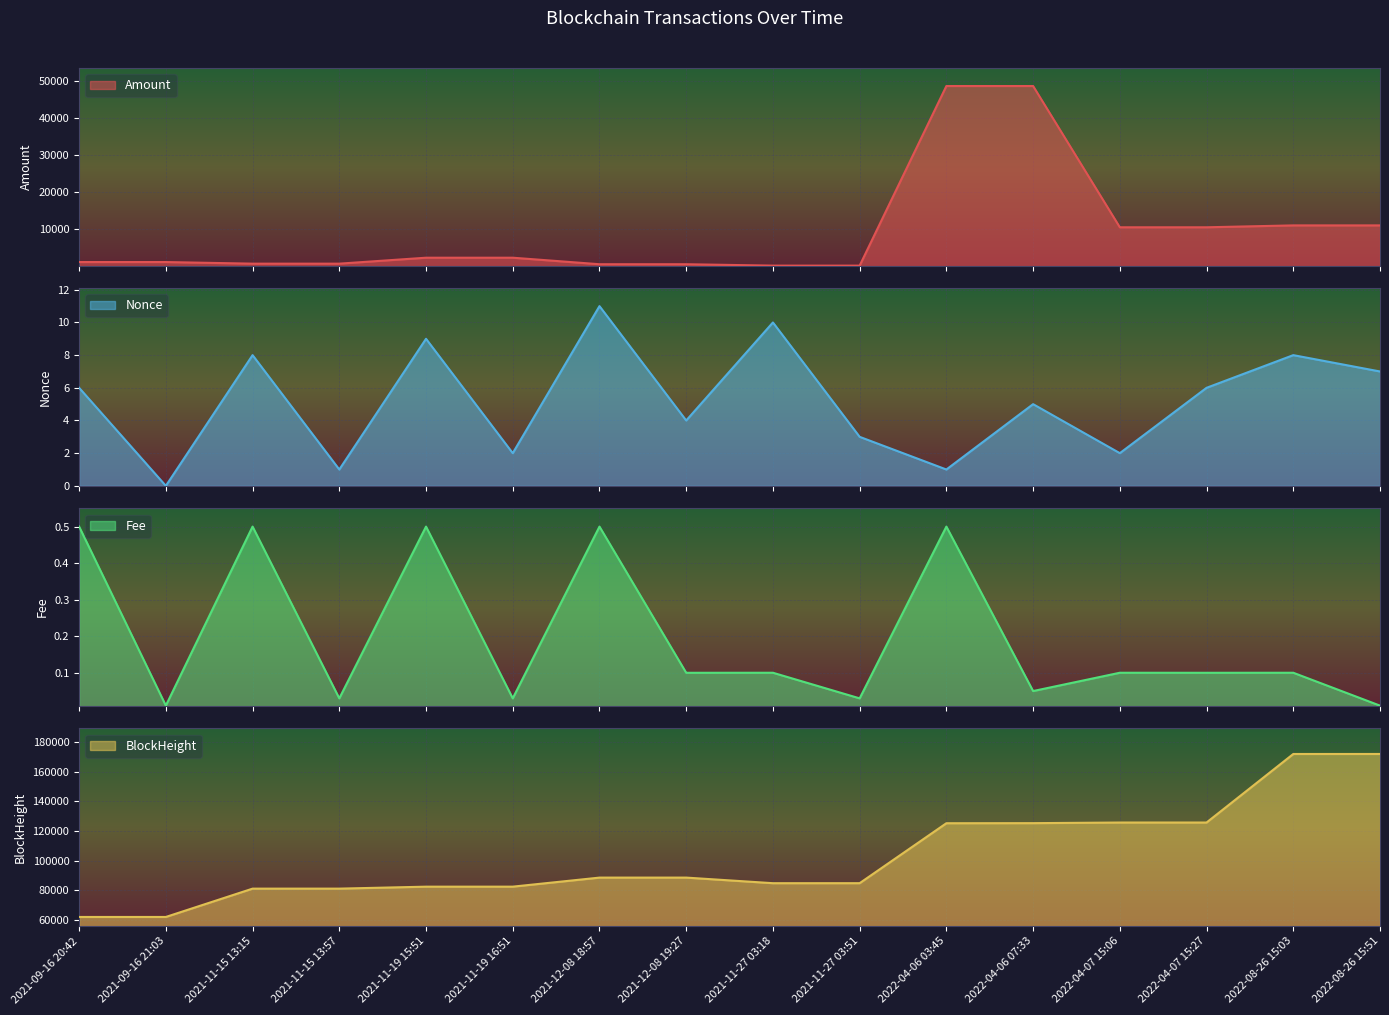

True or false: Fee and Amount cross at least once.

False